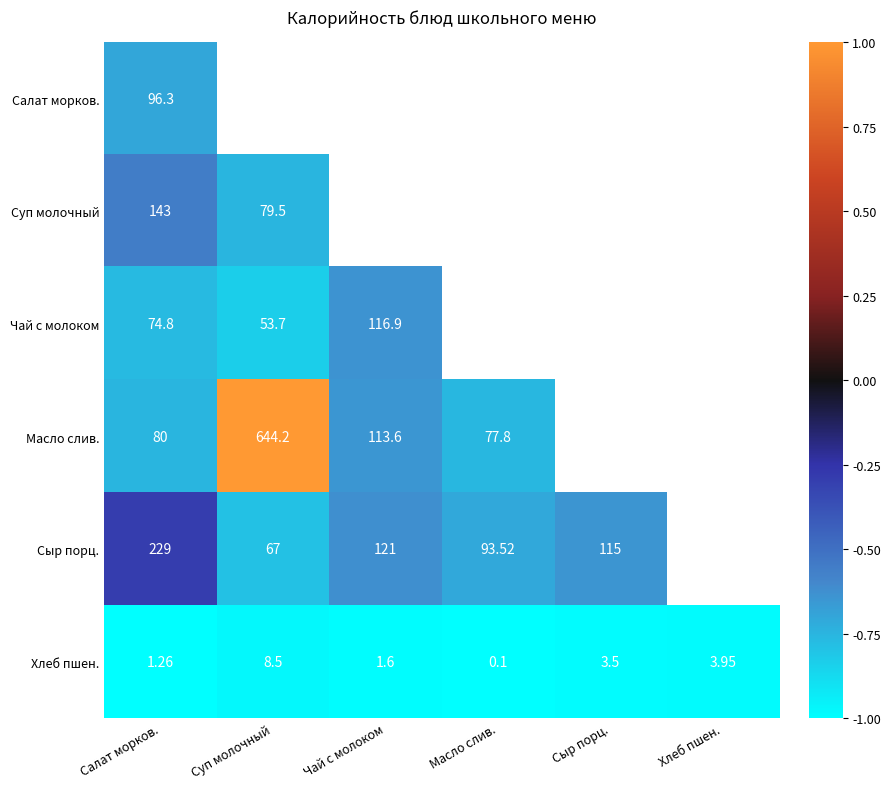

List the labels in order of Хлеб пшен. value, largest first.

Суп молочный, Хлеб пшен., Сыр порц., Чай с молоком, Салат морков., Масло слив.